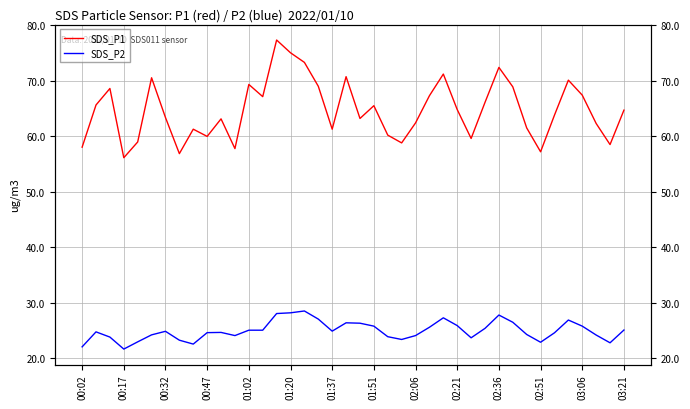

What is the total value across all series at 25?

92.9